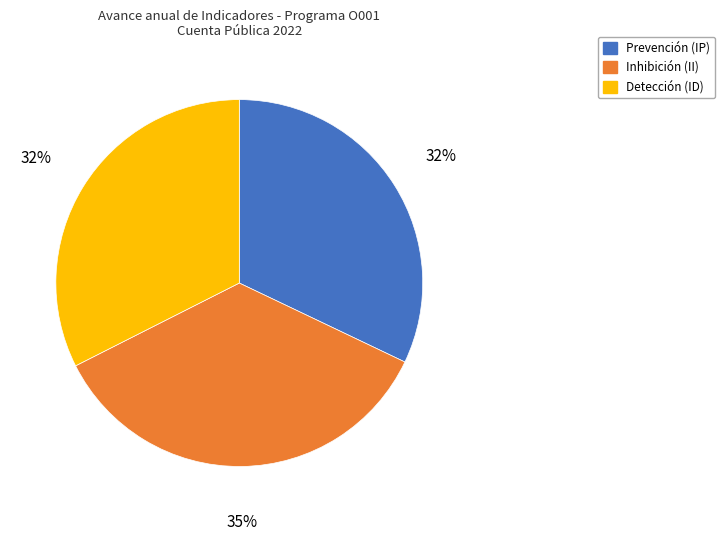

To the nearest percent, what is the combined percentage of Detección (ID) and Prevención (IP)?

65%